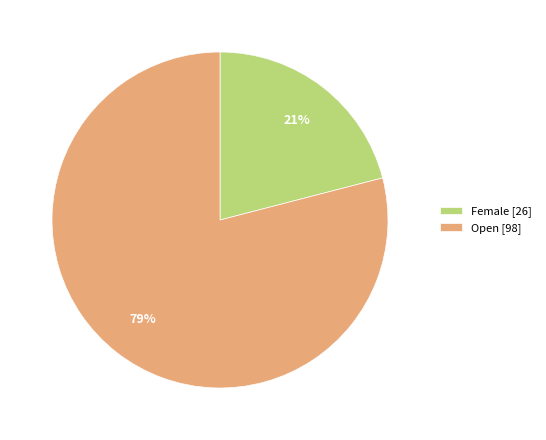

Combined, do Open and Female account for over 50%?

Yes